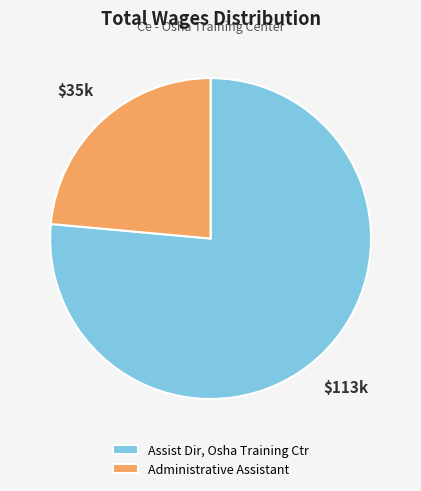

The Administrative Assistant slice represents 31% of the pie. True or false?

False